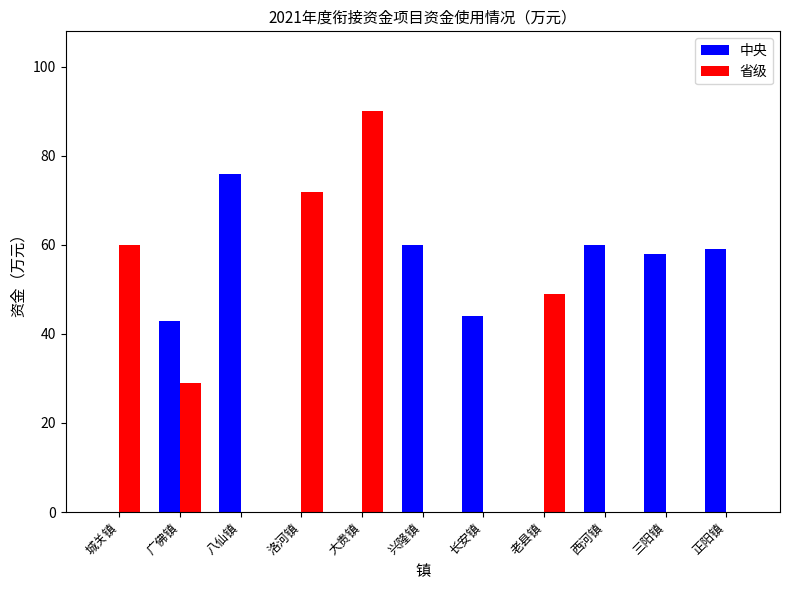

What is the sum of all 中央 values?

400